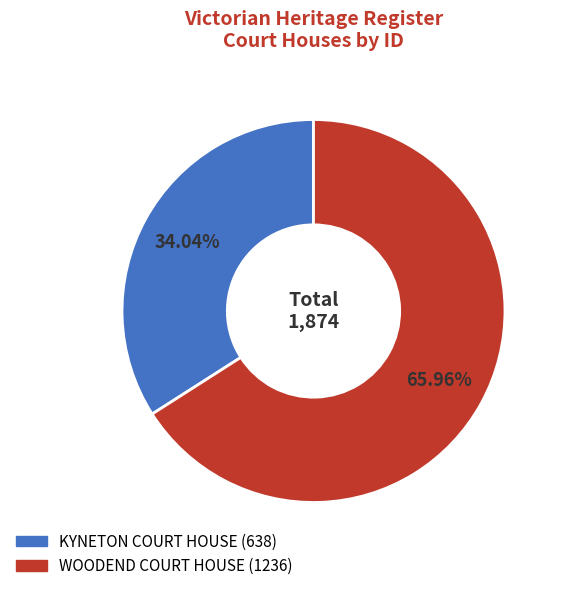

Combined, what portion of the pie is KYNETON COURT HOUSE and WOODEND COURT HOUSE?

100.0%